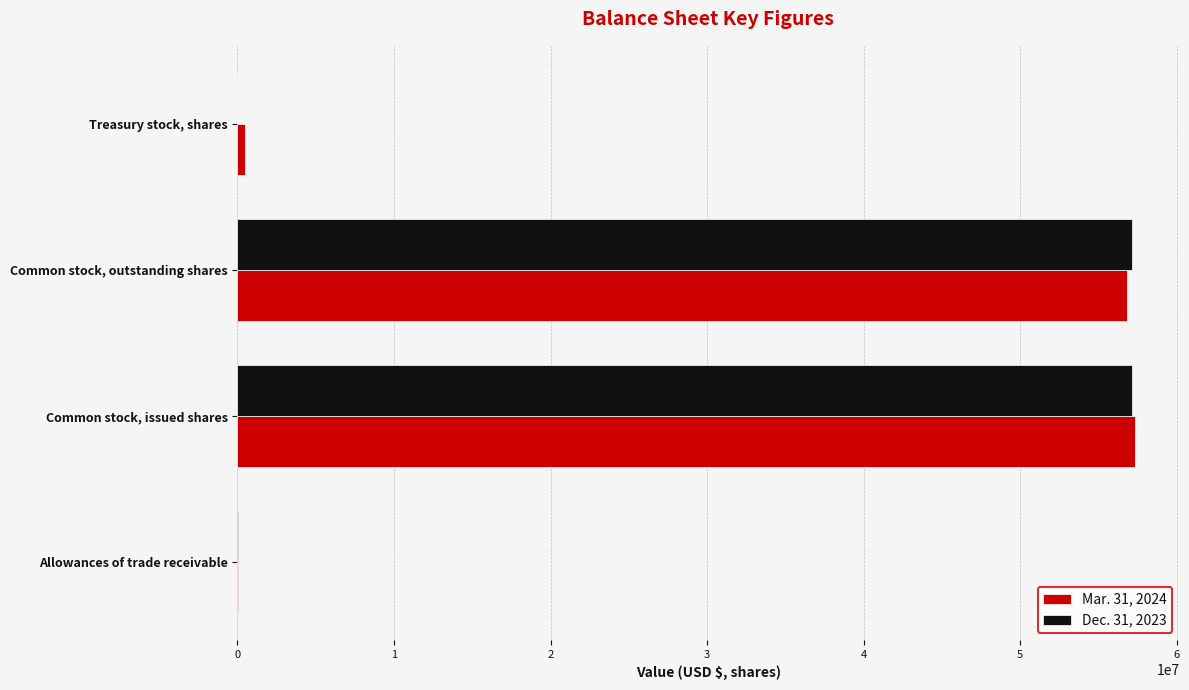

How many series are shown in this chart?

2